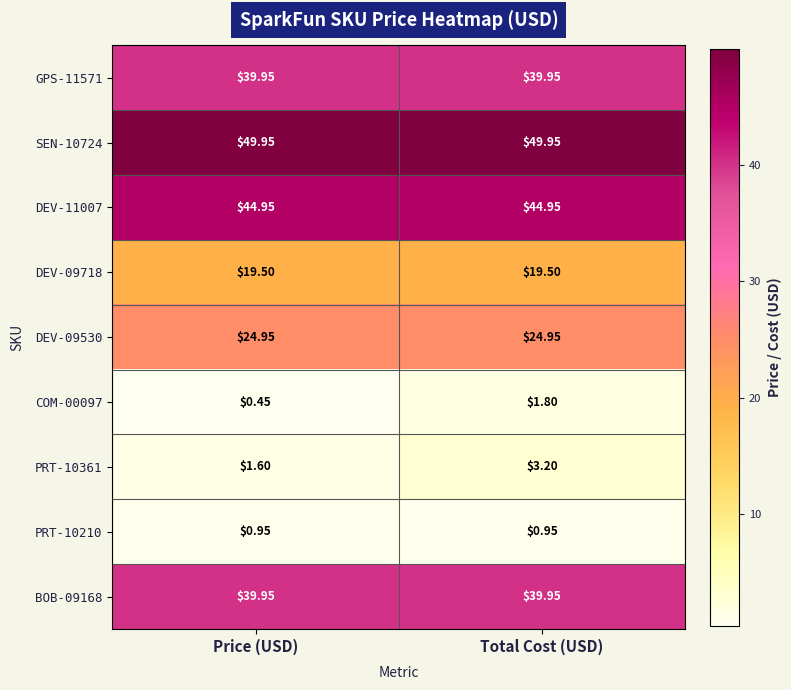

Which series has the largest range (max minus min)?

PRT-10361